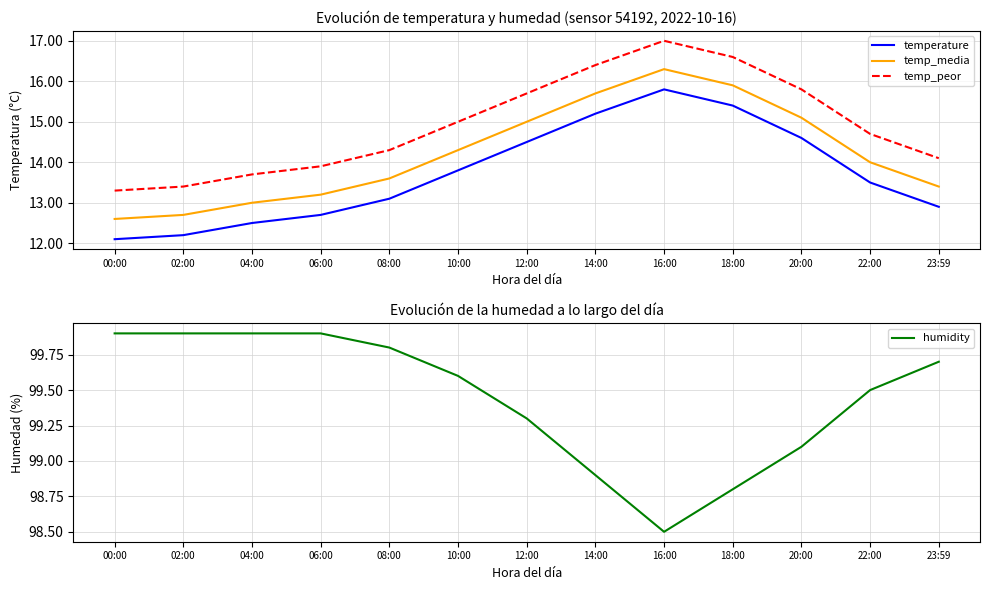

What is the value of the temperature point at the 9th from the left?

15.8